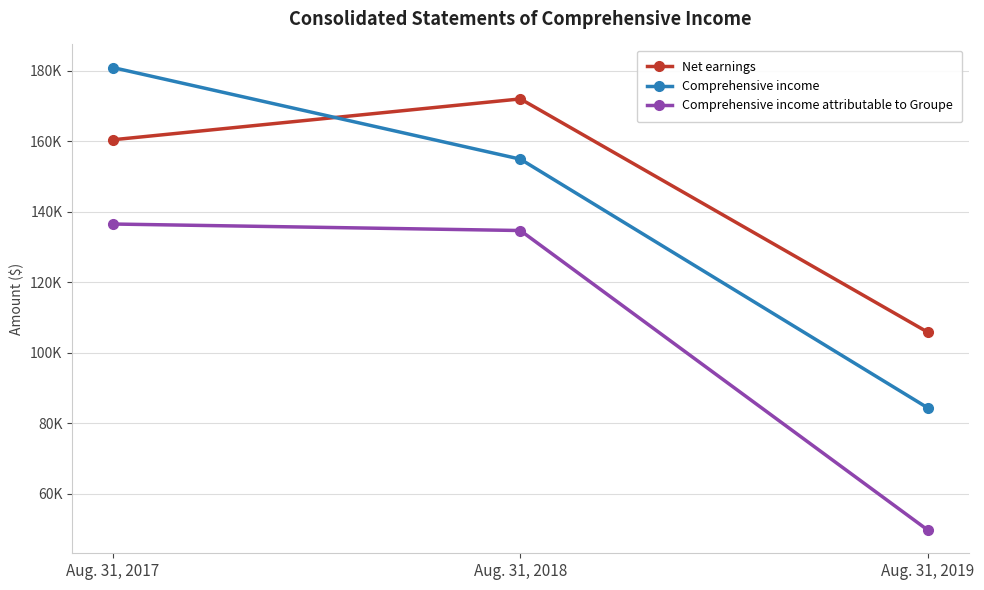

Reading left to right, what are all the values shown in this chart?

Net earnings: Aug. 31, 2017=160462	Aug. 31, 2018=172063	Aug. 31, 2019=105811
Comprehensive income: Aug. 31, 2017=180958	Aug. 31, 2018=154957	Aug. 31, 2019=84325
Comprehensive income attributable to Groupe: Aug. 31, 2017=136541	Aug. 31, 2018=134694	Aug. 31, 2019=49627